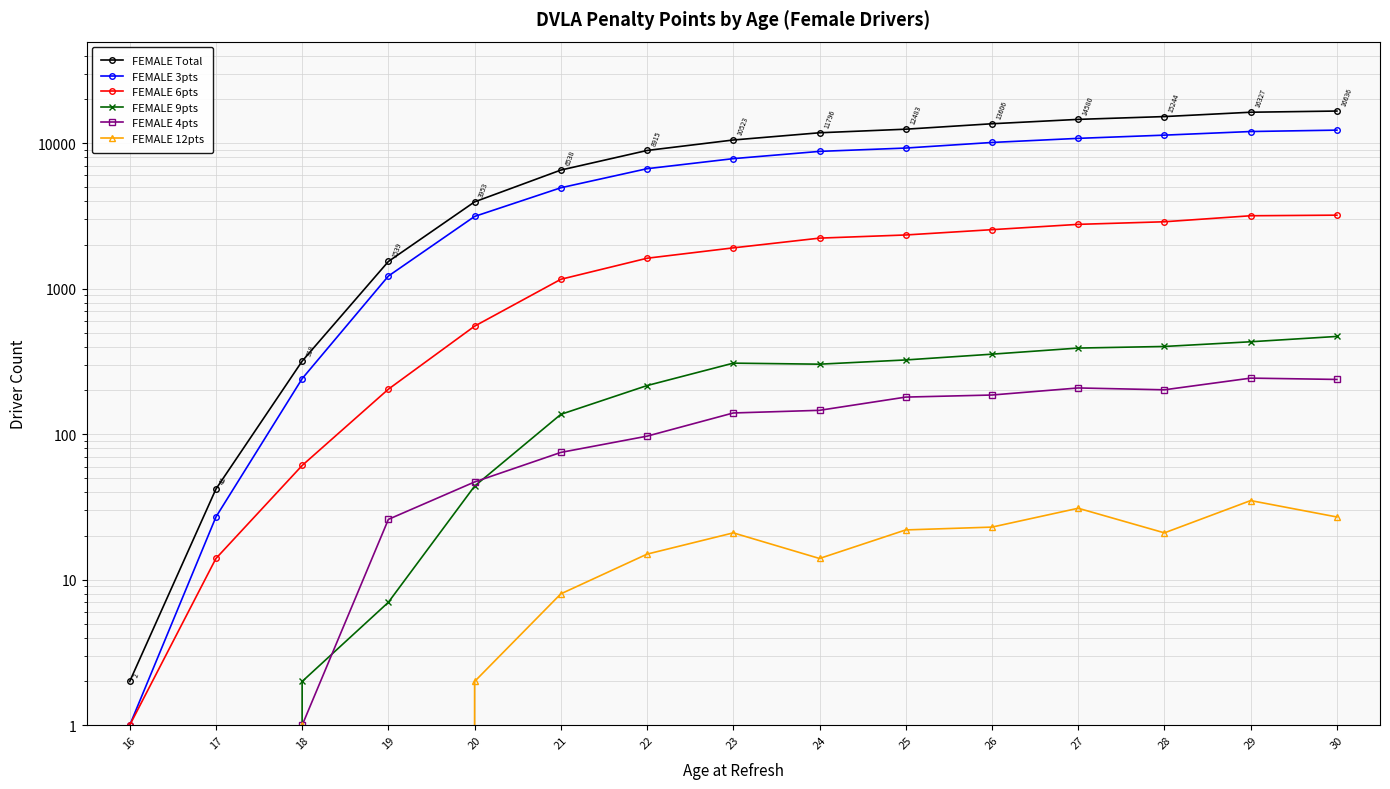

The value of FEMALE 9pts at 17 is 0. True or false?

True